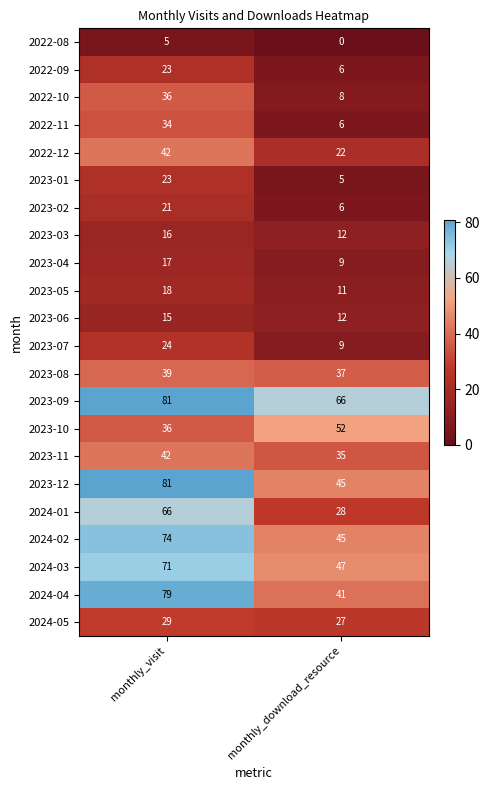

What is the difference between the 2023-03 values at monthly_download_resource and monthly_visit?

4